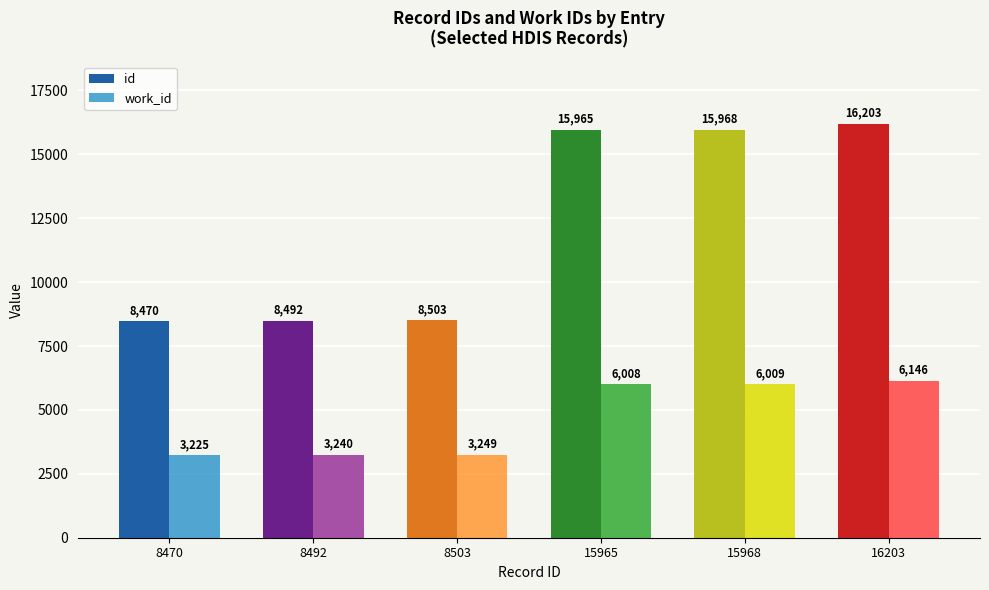

Reading left to right, extract all data points from this chart.

id: 8470	8492	8503	15965	15968	16203
work_id: 3225	3240	3249	6008	6009	6146